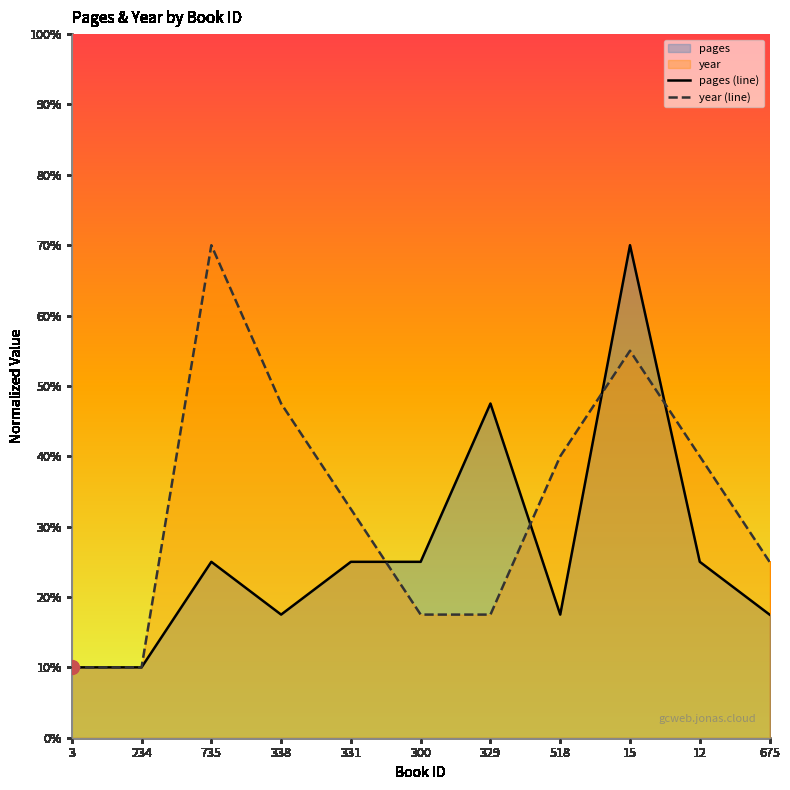

True or false: pages (line) has more than 2 interior local peaks.

True